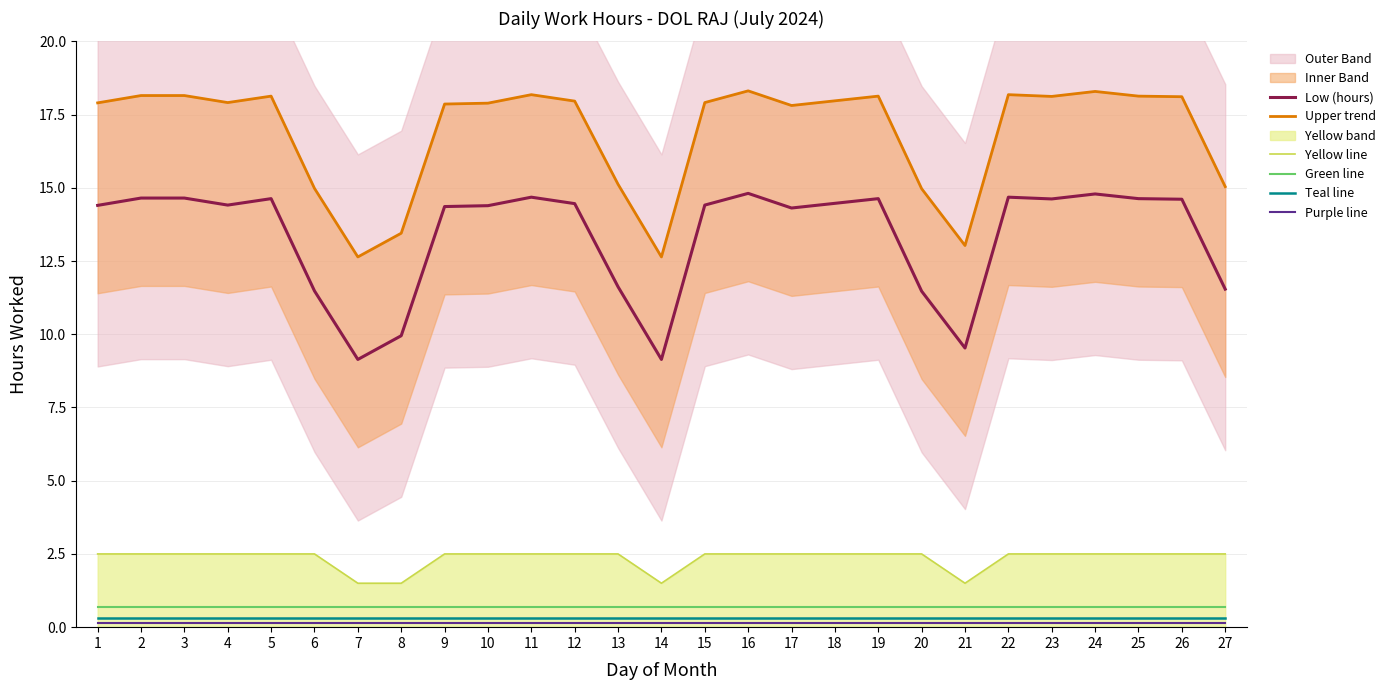

What is the total value across all series at 20?

30.1